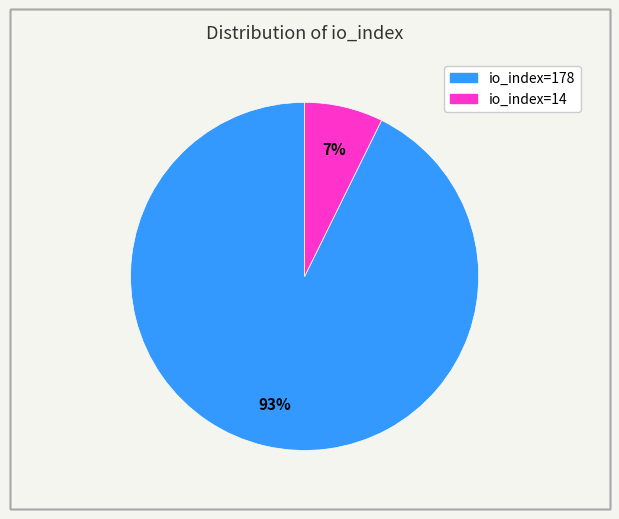

Between io_index=14 and io_index=178, which is larger?

io_index=178